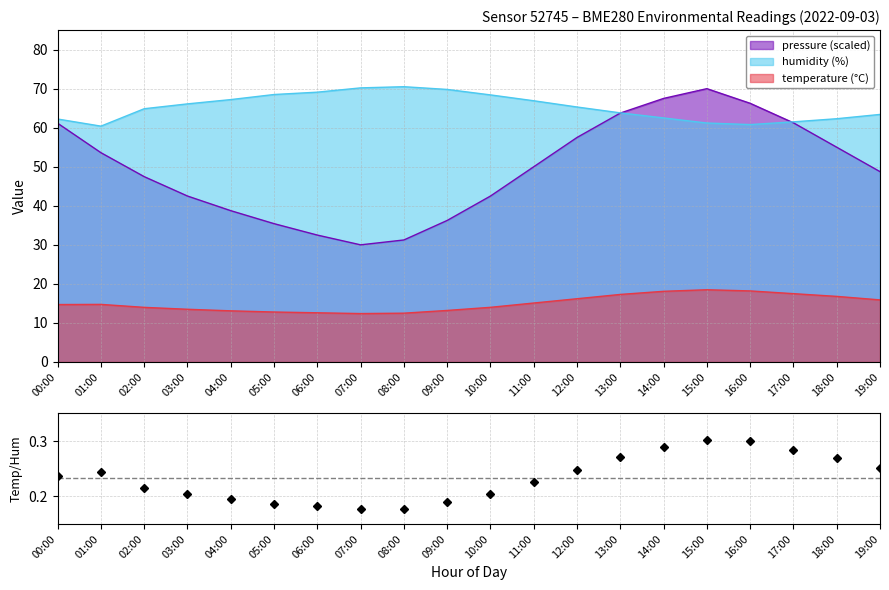

What is the smallest value displayed?

12.4